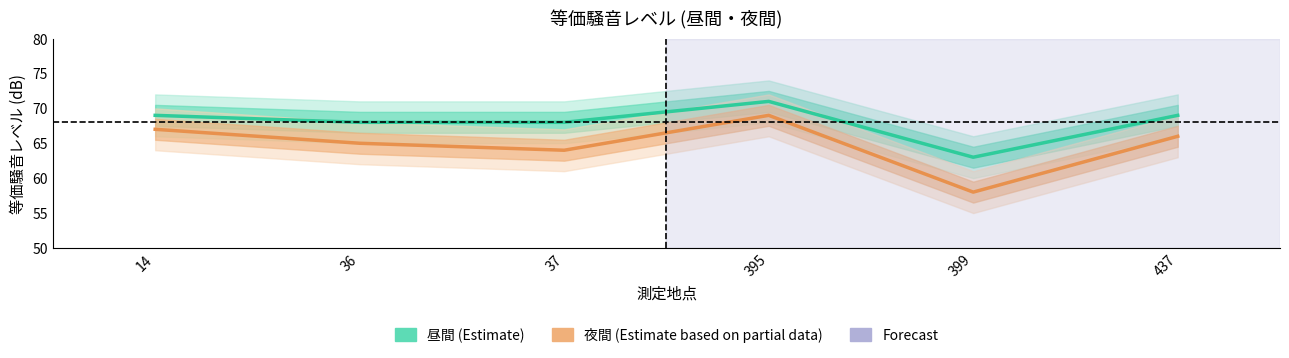

Is it true that 夜間(dB) equals 103 at 399?

False